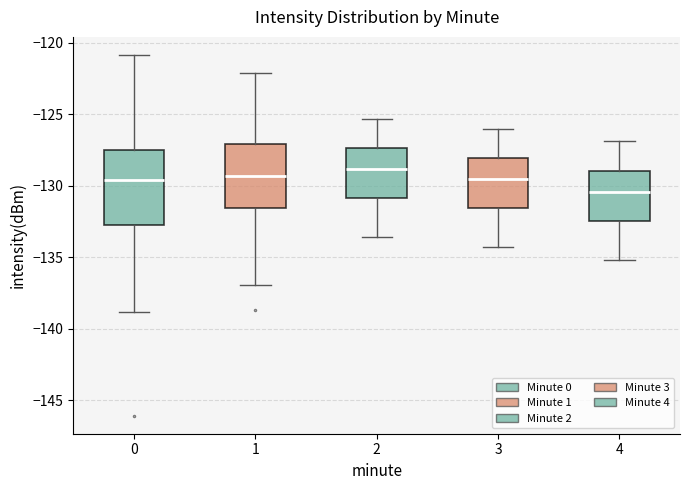

Which box's median line is the lowest?

4